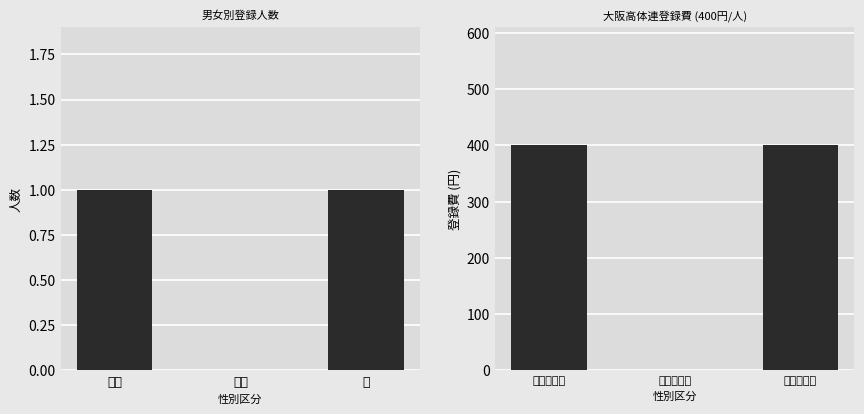

At how many categories does at least one series exceed 208?

2